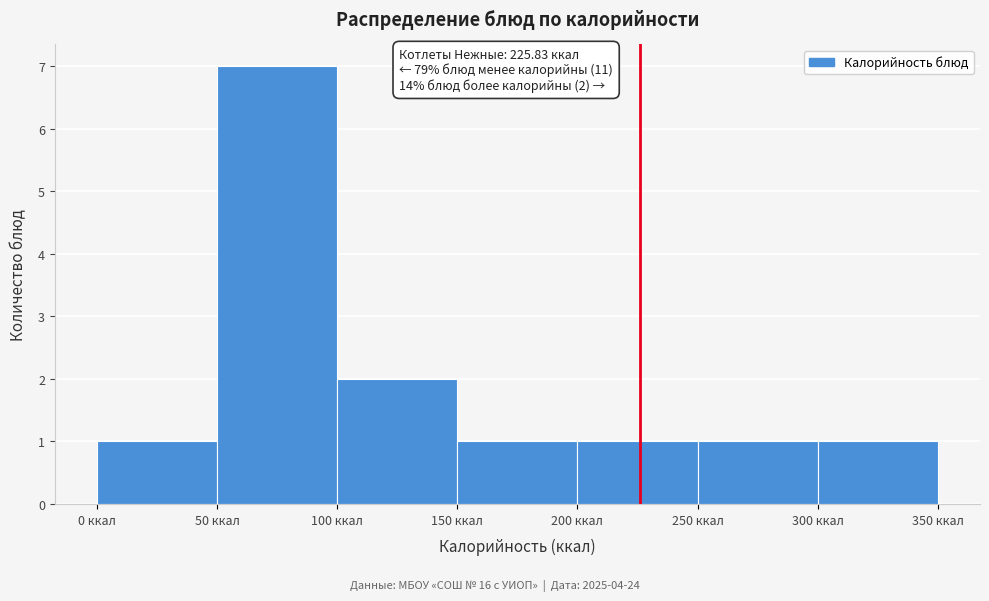

Which range on the x-axis has the tallest bar?

50 to 100